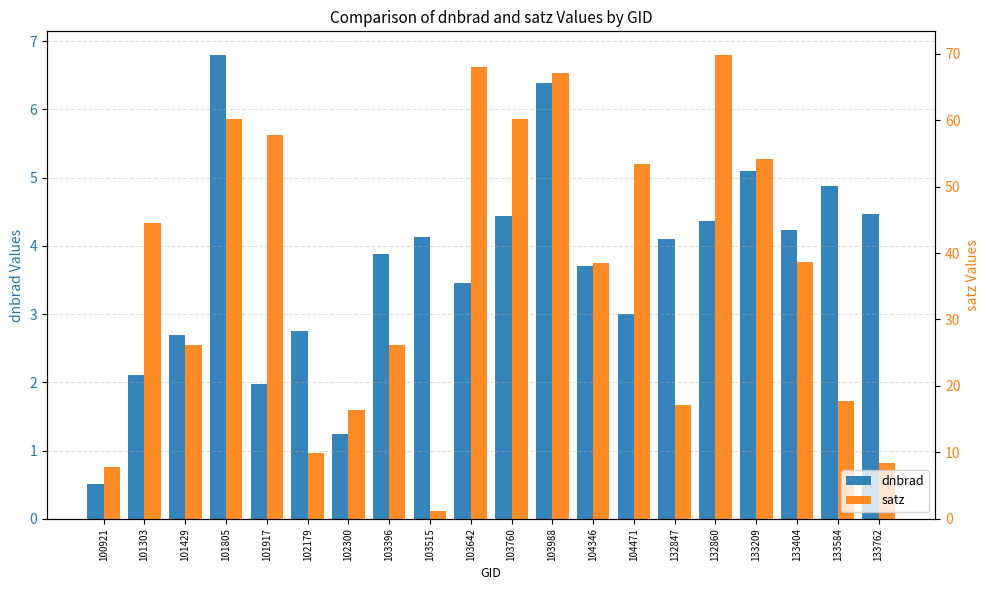

How many groups of bars are there?

20